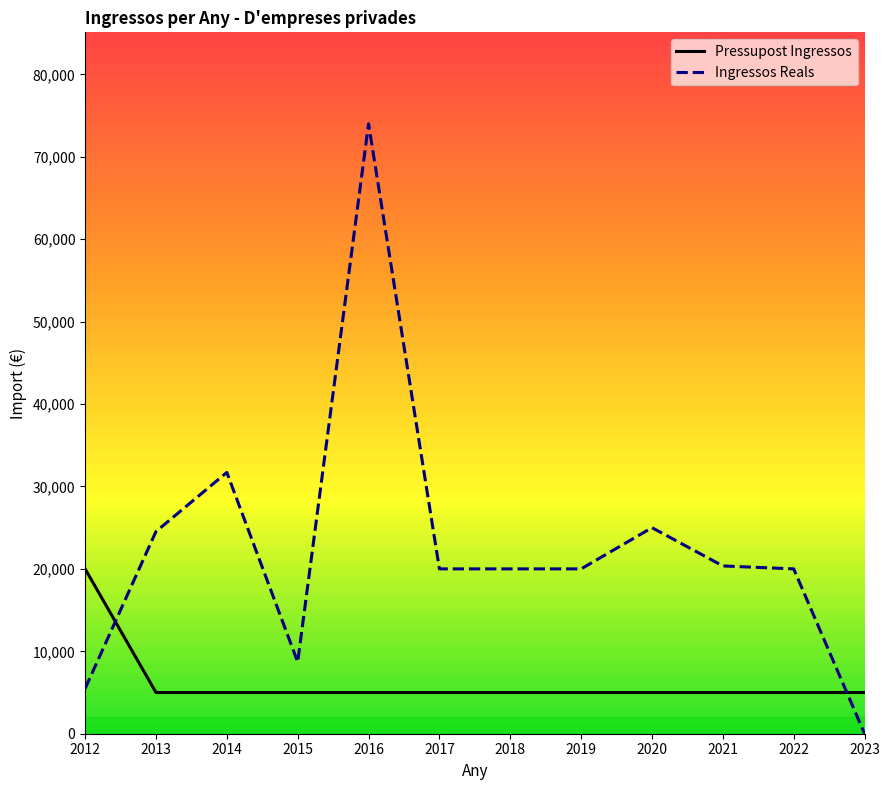

What is the average value of the Pressupost Ingressos series?

6250.0